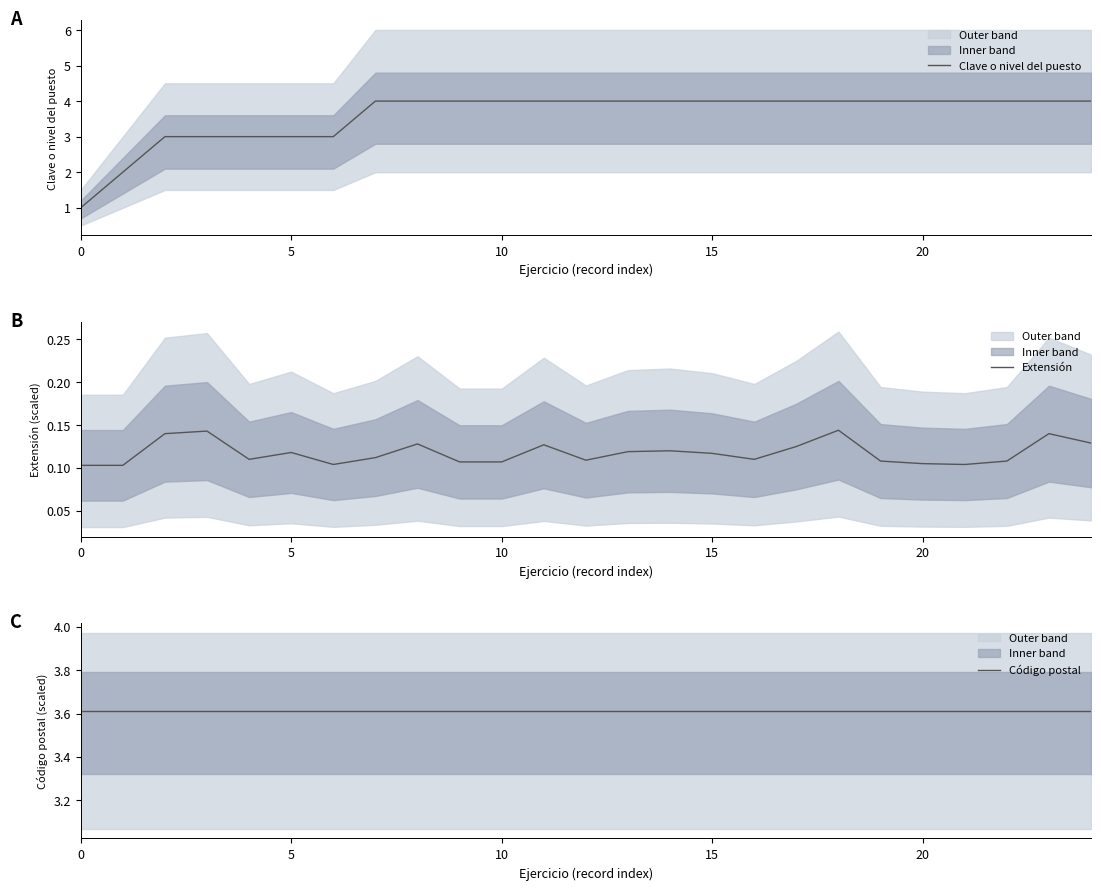

What is the highest value of the Clave o nivel del puesto series?

4